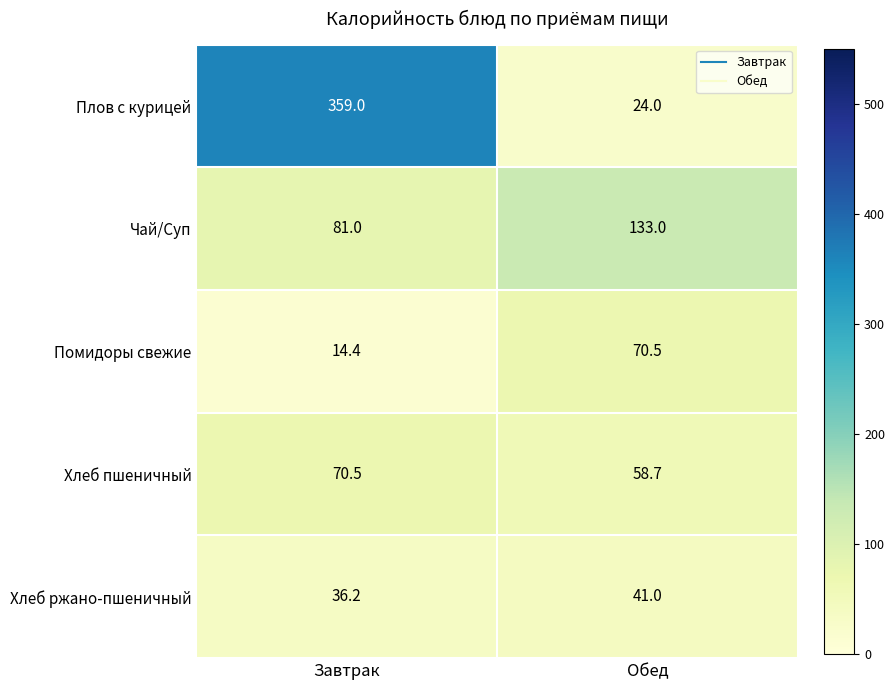

Is it true that Помидоры свежие equals 70.5 at Обед?

True